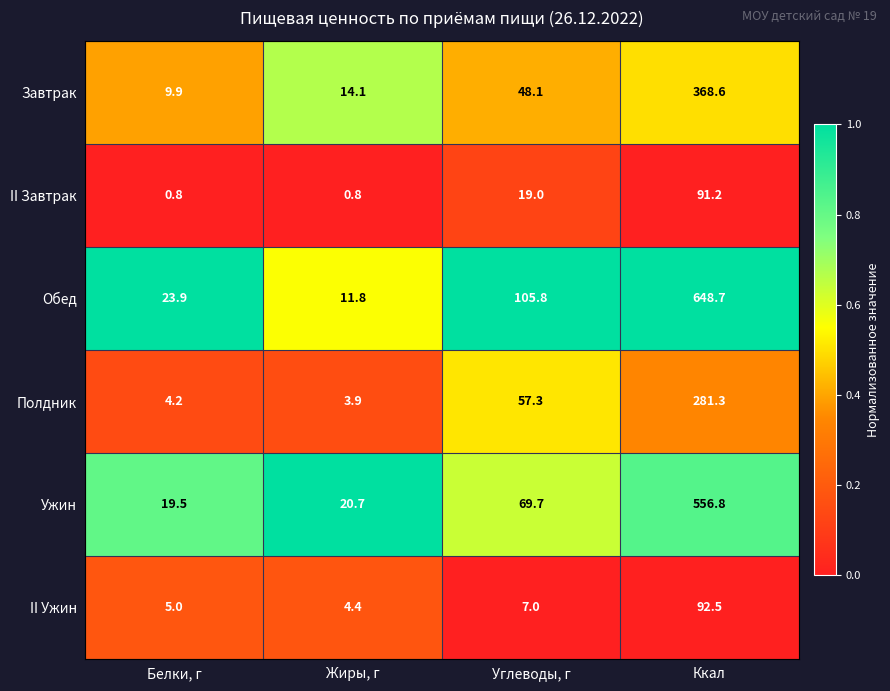

Which series has the largest range (max minus min)?

Обед